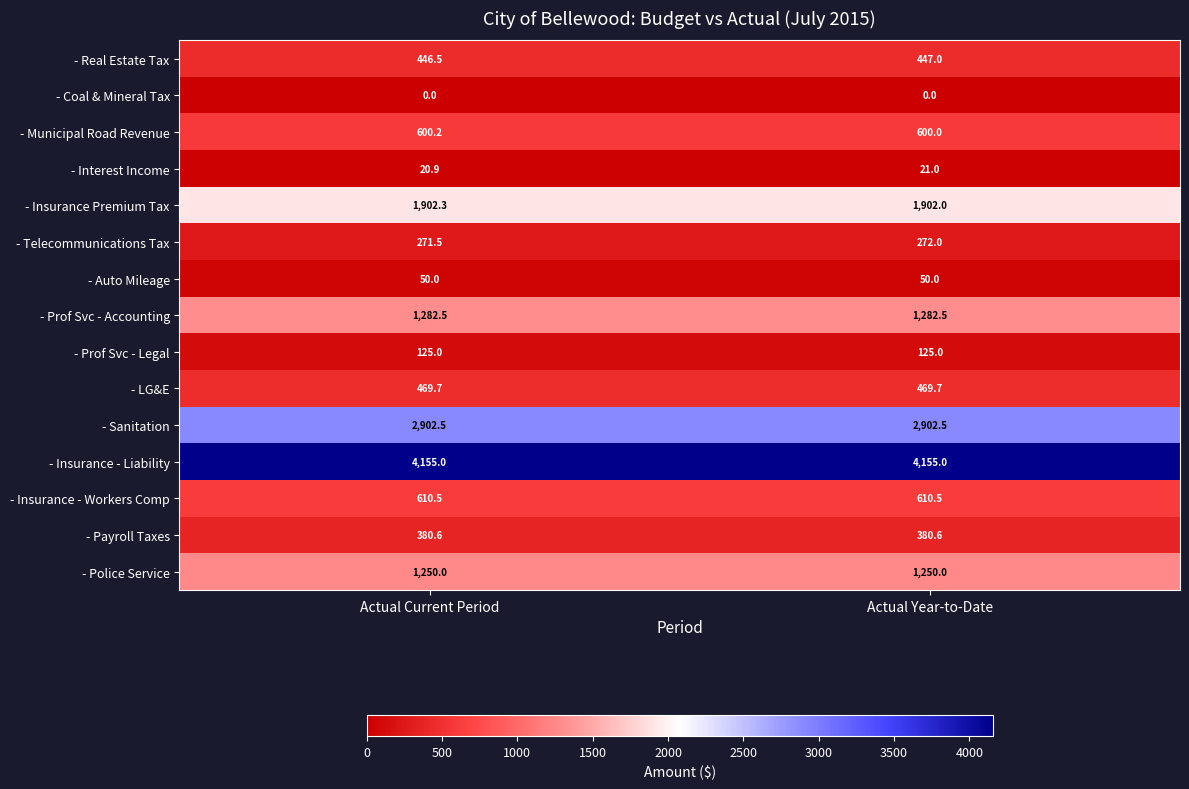

Which series has the largest total across all categories?

- Insurance - Liability